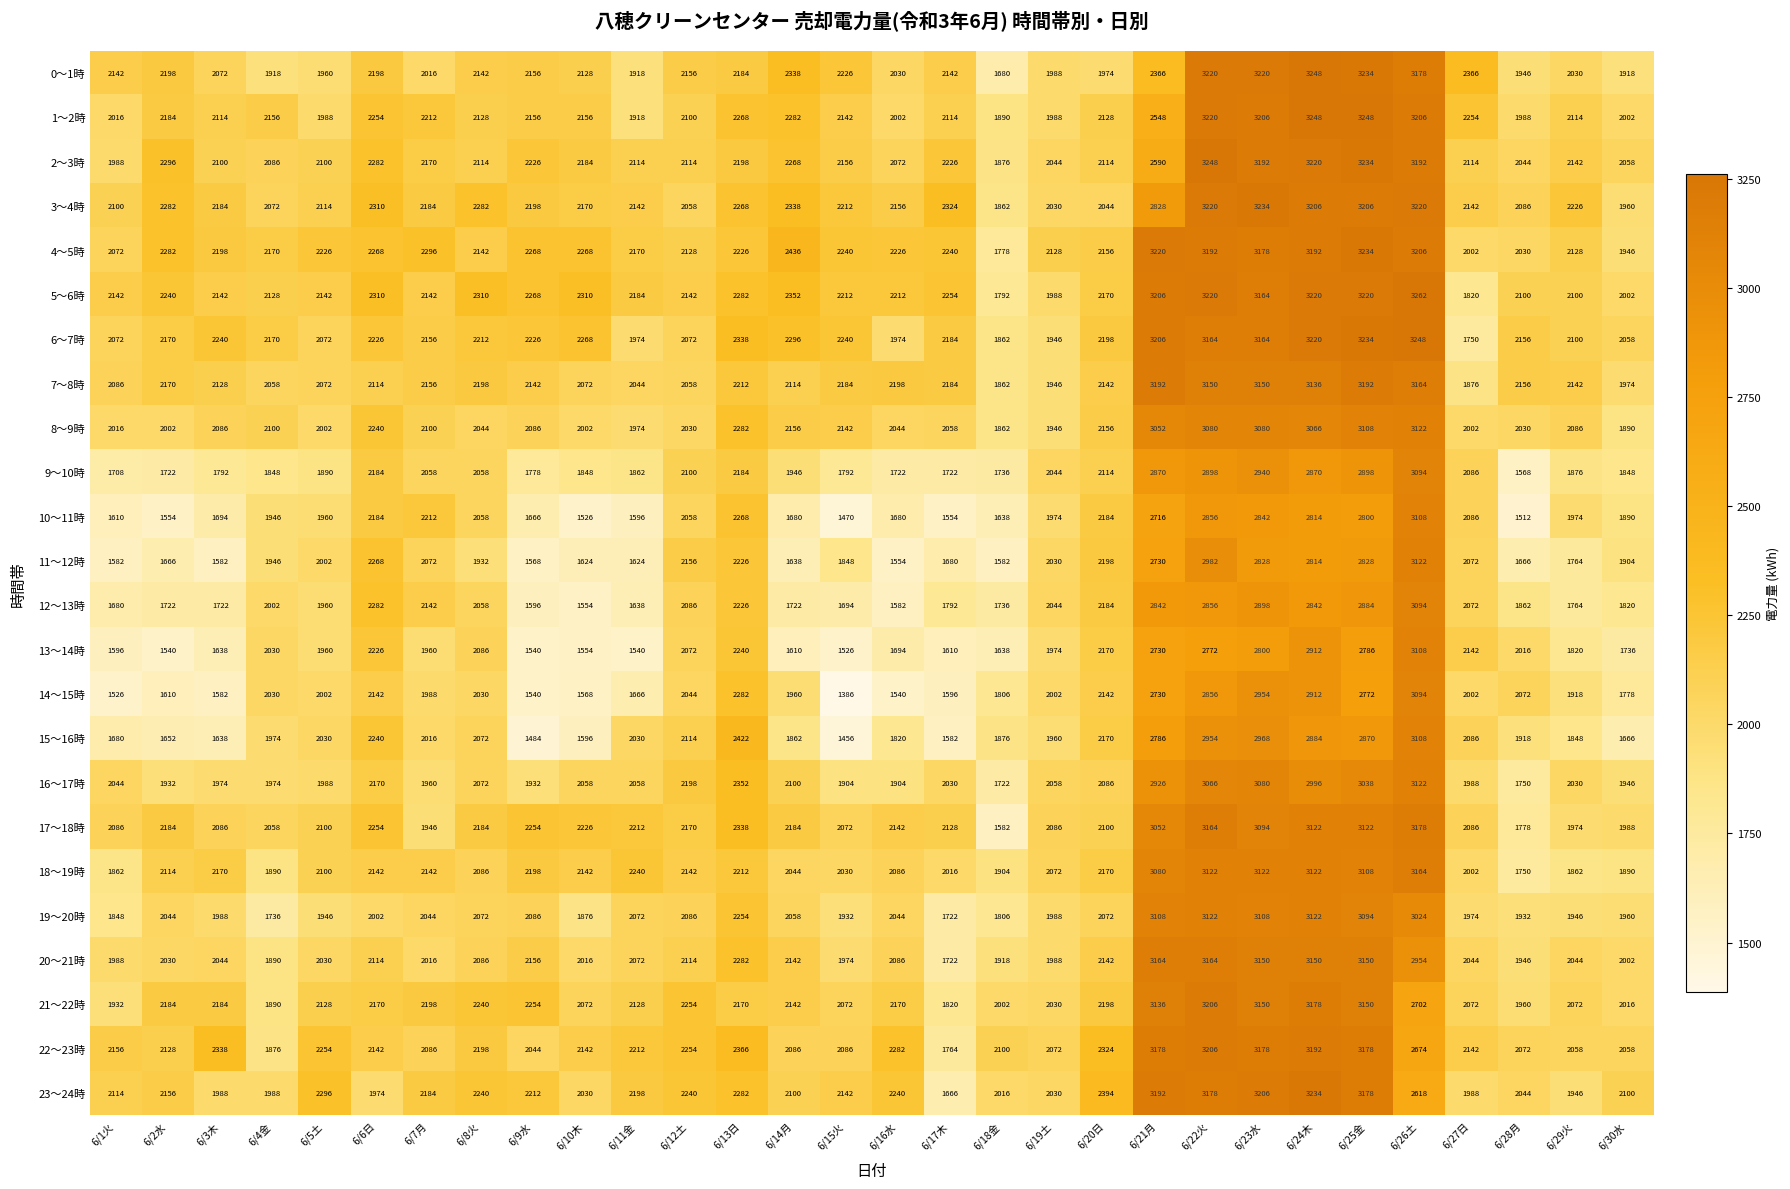

At which category is the sum across all series the highest?

6/22火